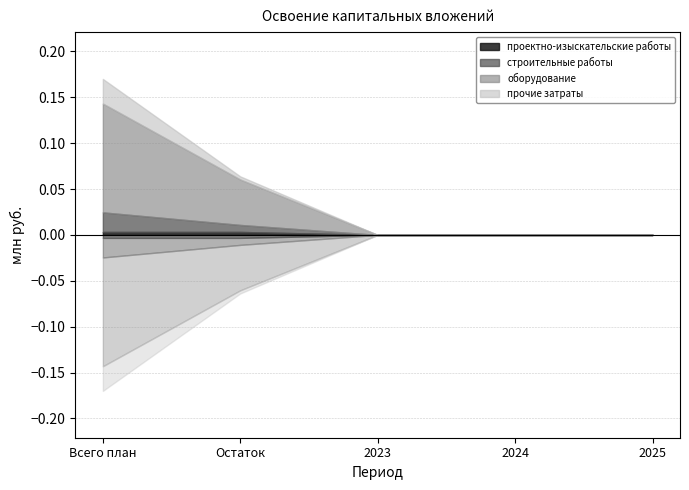

Does the chart display data point markers on the line(s)?

No